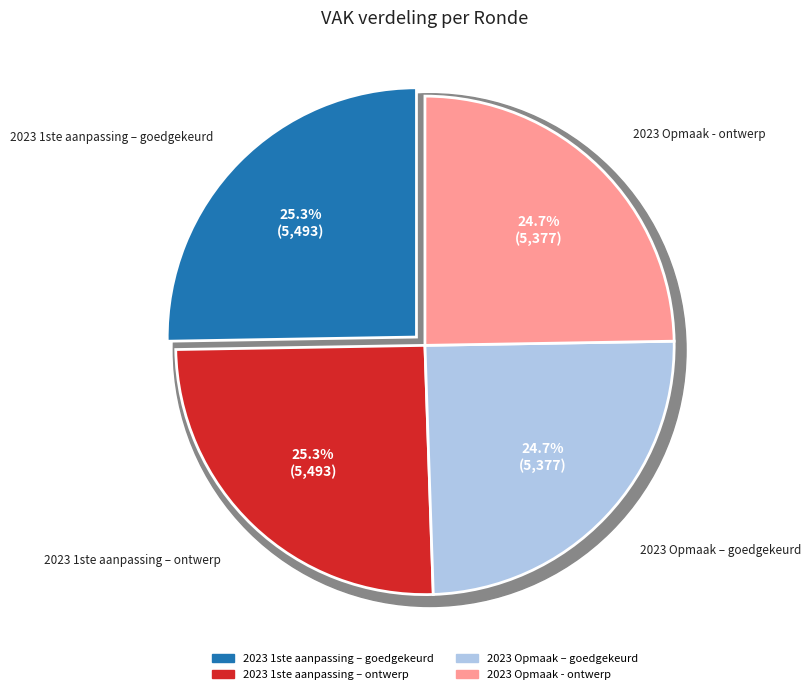

To the nearest percent, what is the combined percentage of 2023 Opmaak – goedgekeurd and 2023 1ste aanpassing – ontwerp?

50%